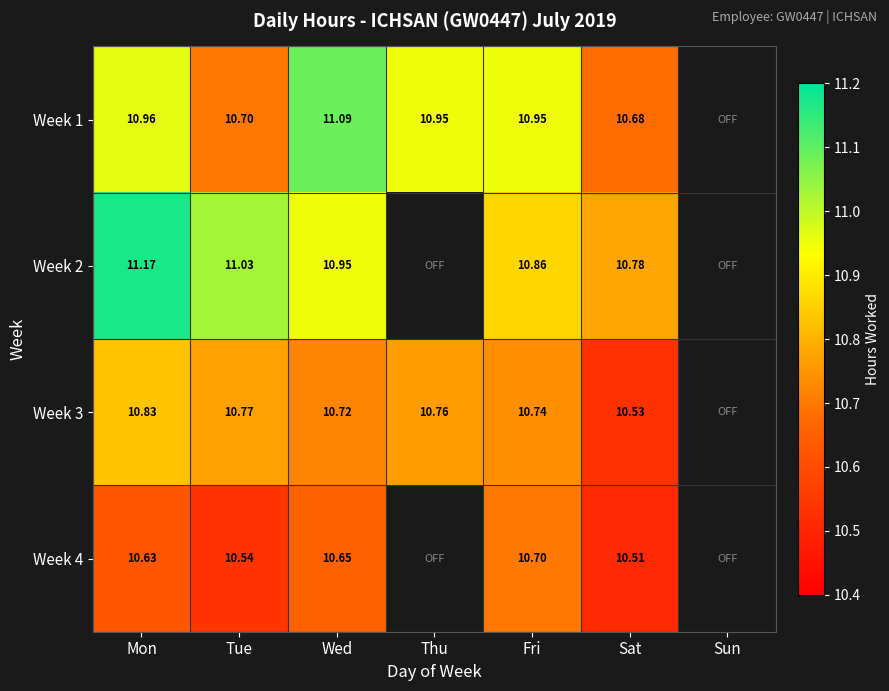

What is the spread (max minus min) of values at Mon?

0.5